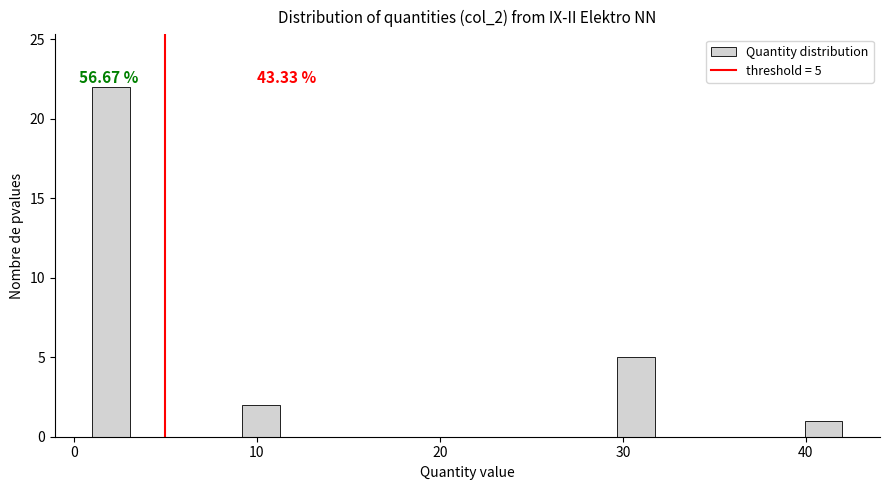

Around what value on the x-axis is the tallest bar? Give the approximate position of its centre, as read against the axis.

2